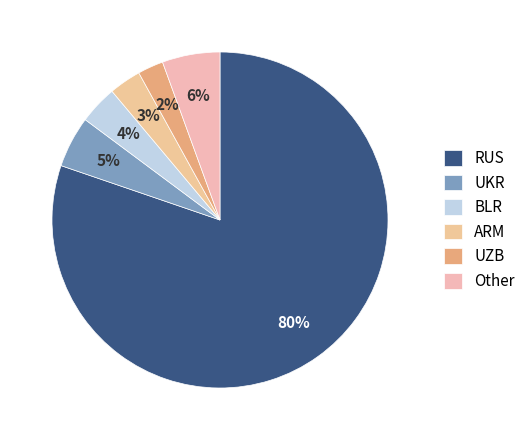

Is UZB the majority of the pie?

No